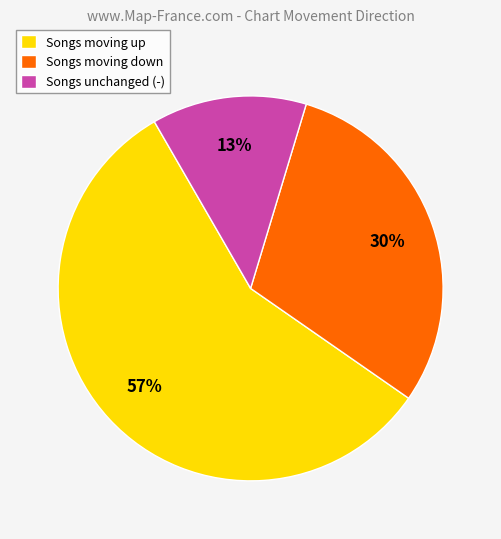

Between Songs unchanged (-) and Songs moving up, which is larger?

Songs moving up